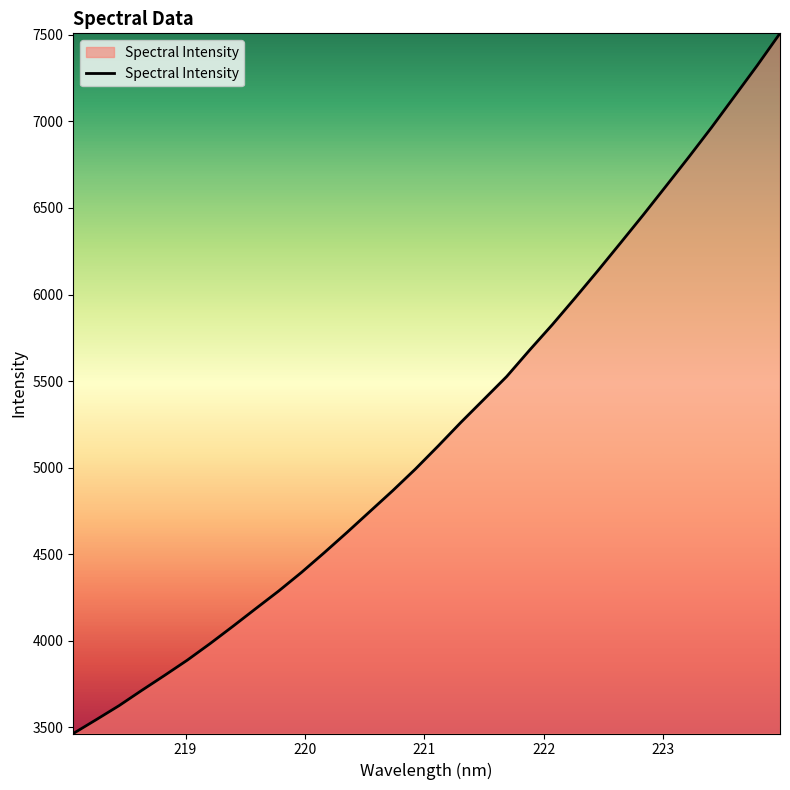

What is the greatest value displayed?

7508.5